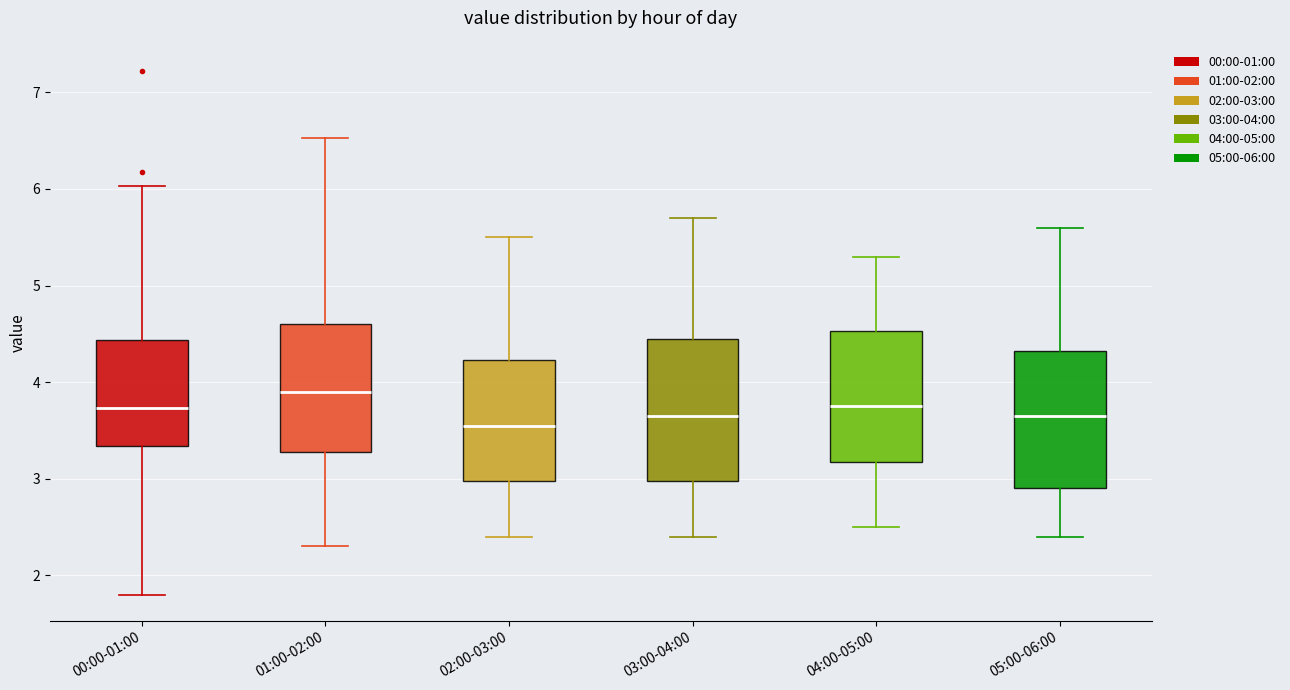

Where does the median line of the box for 03:00-04:00 sit on the y-axis? The values are not printed on the chart, so give them approximately, as read against the axis.

3.7